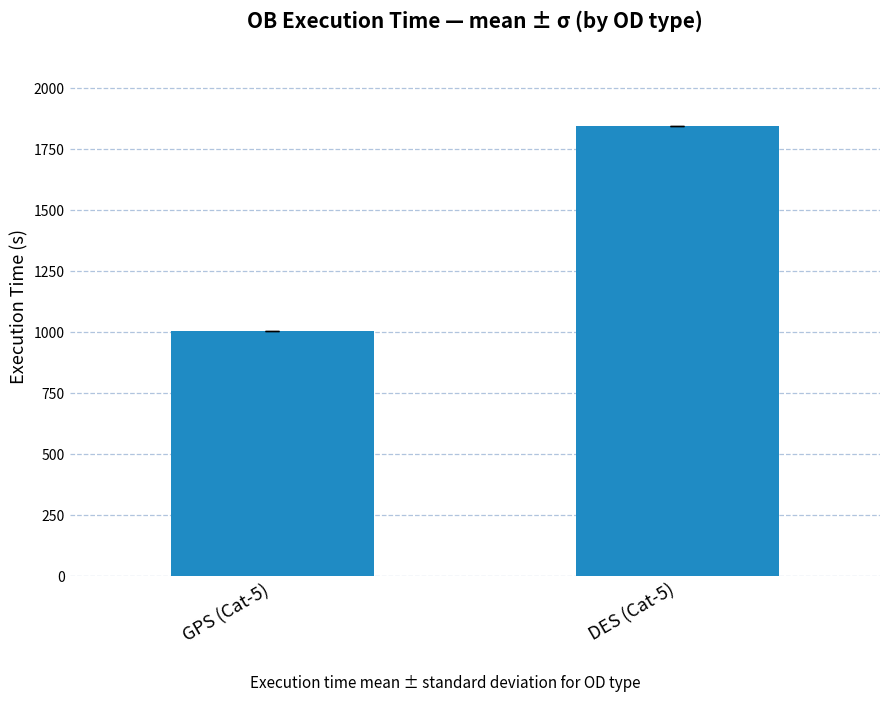

Rank the categories by value from highest to lowest.

DES (Cat-5), GPS (Cat-5)